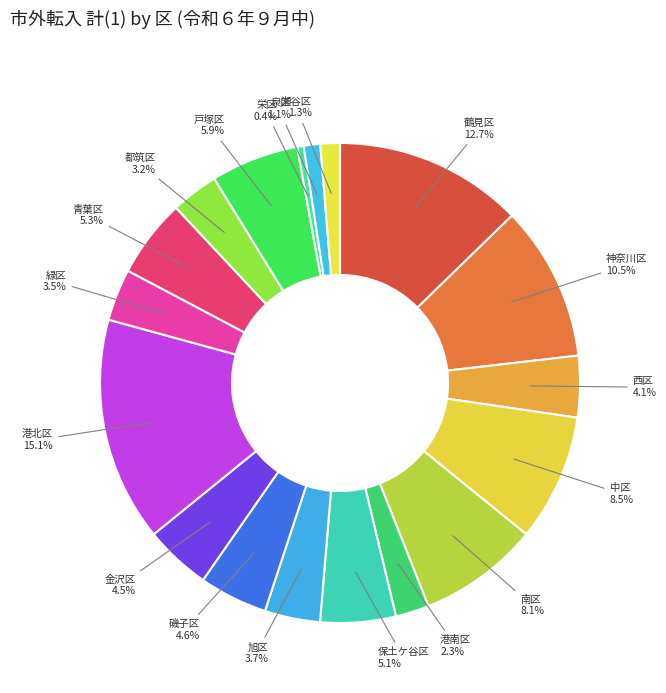

To the nearest percent, what is the average slice percentage?

6%